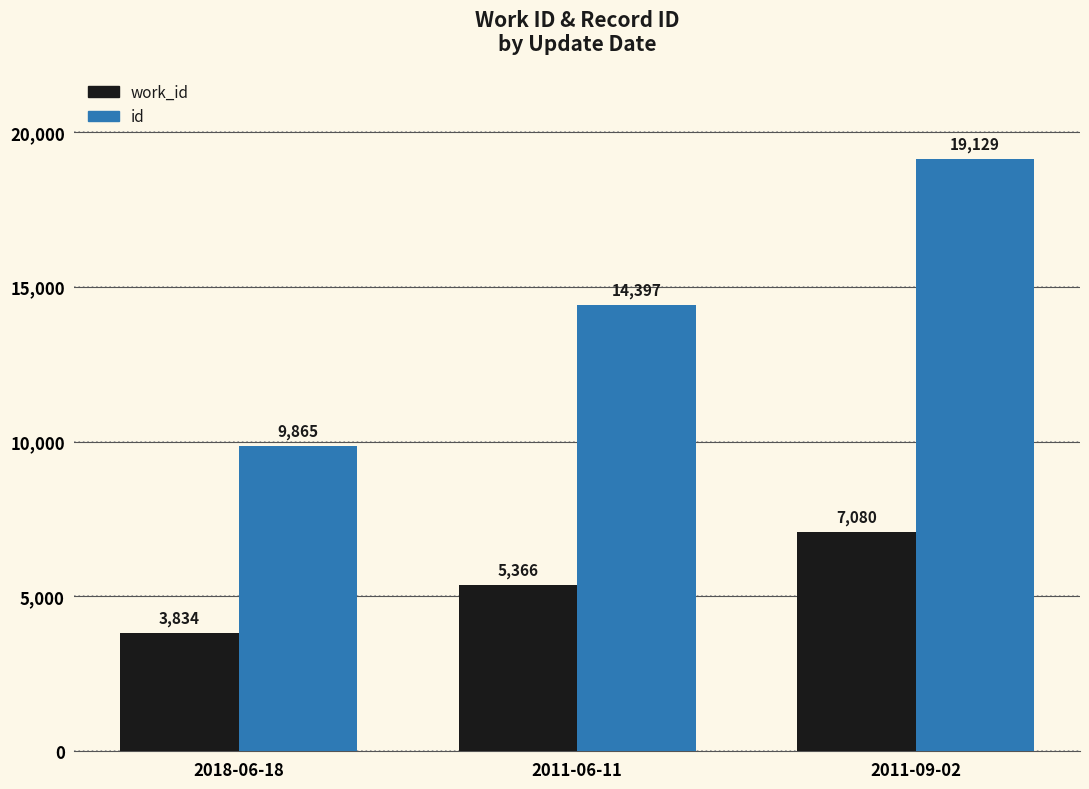

Is the value of work_id at 2018-06-18 greater than the value of id at 2011-06-11?

No